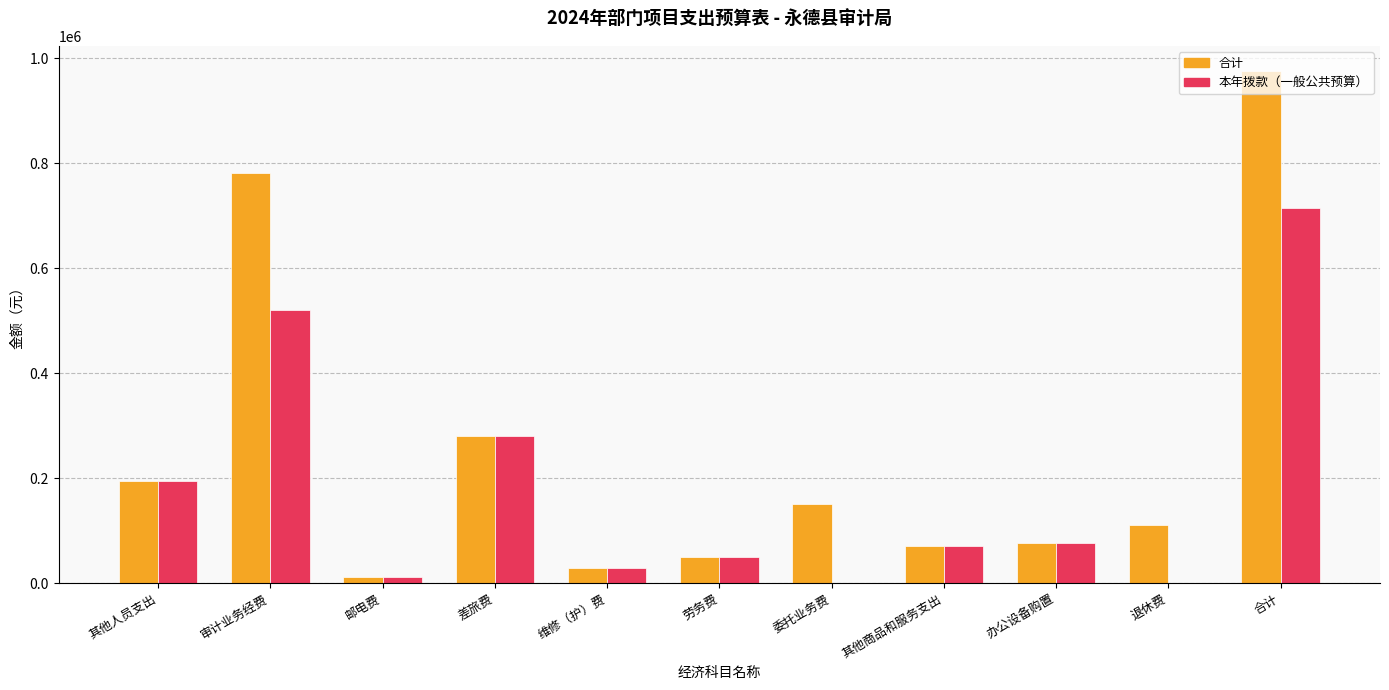

The value of 合计 at 其他人员支出 is 194500. True or false?

True